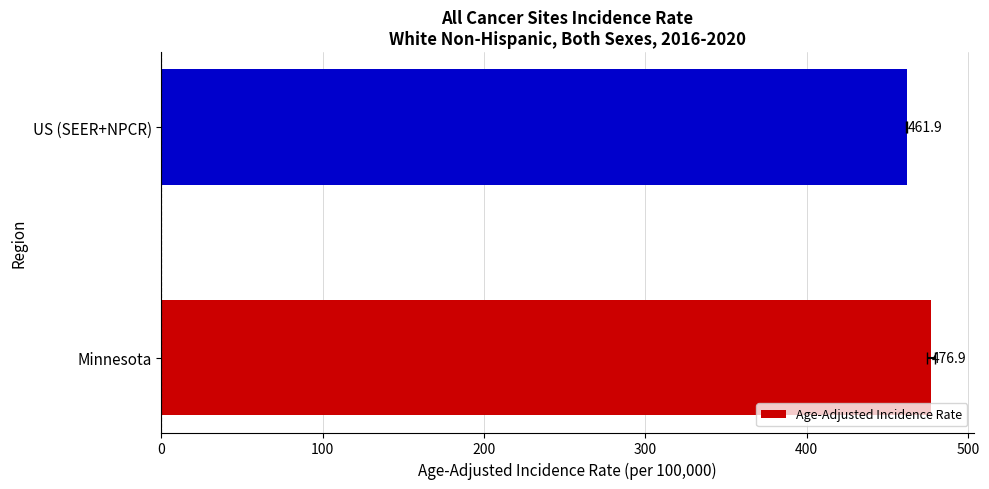

What is the smallest value displayed?

461.9